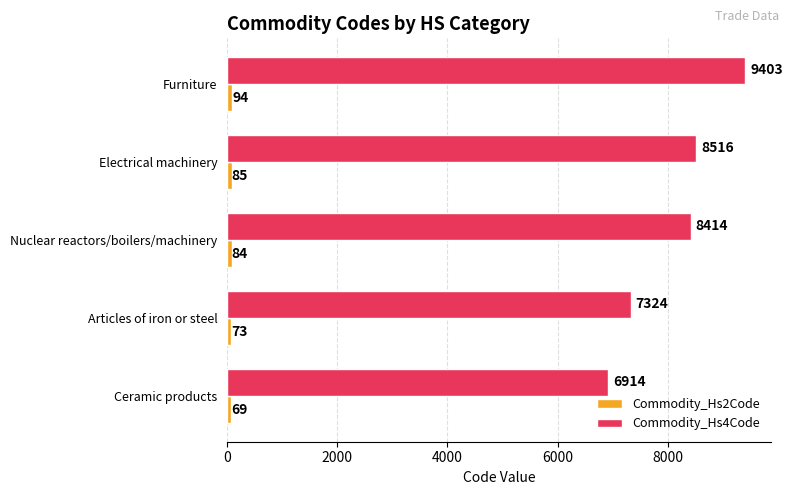

Is it true that Commodity_Hs4Code equals 6914 at Ceramic products?

True